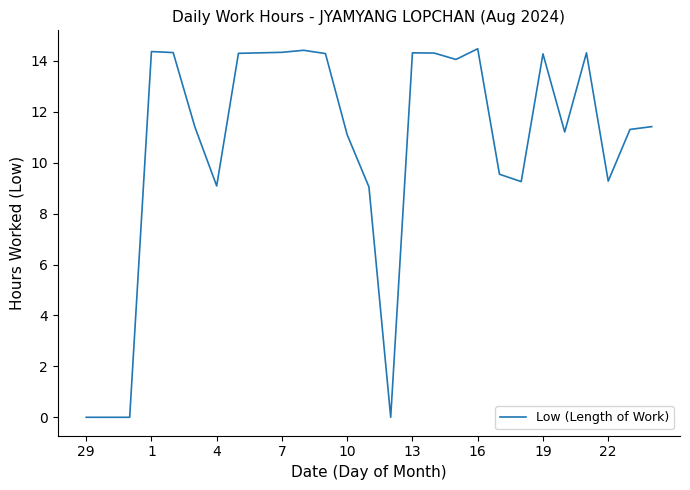

Does the chart have visible grid lines?

No